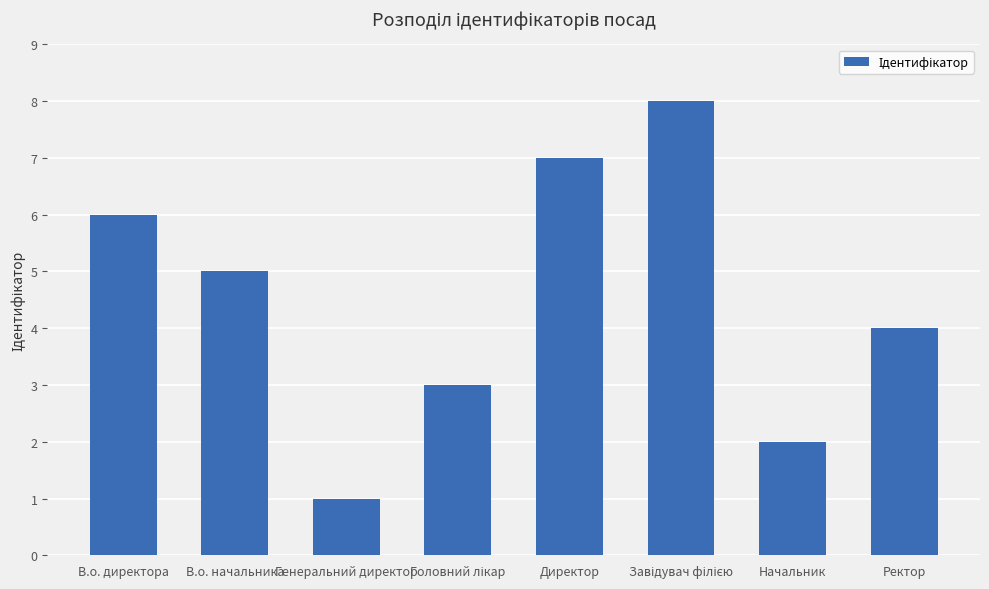

How many data points are less than 5?

4